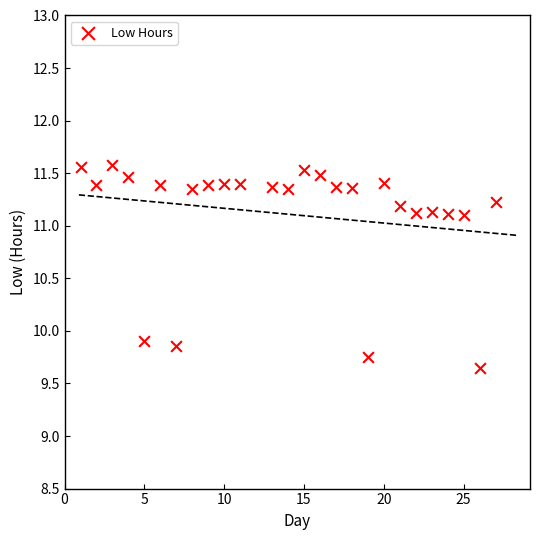

What is the range of Y values (max minus min)?

1.9